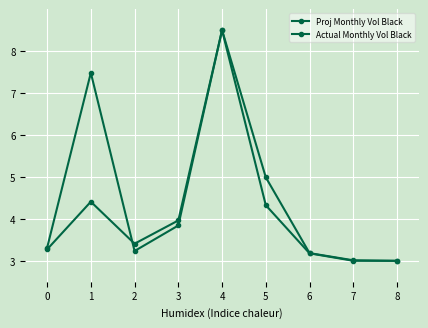

Count the number of categories in the chart.

9